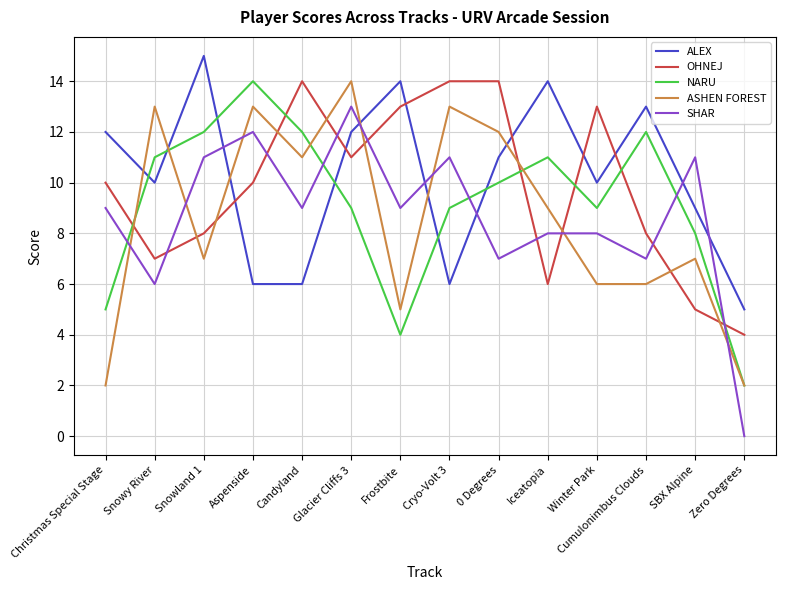

What position from the right is Aspenside?

11